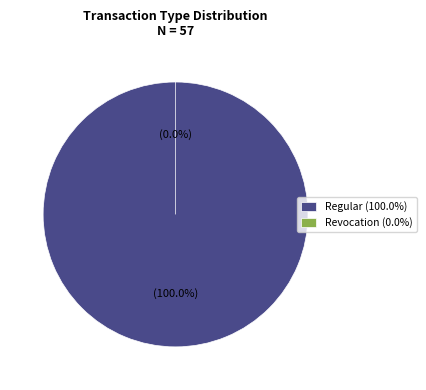

Combined, what portion of the pie is Revocation and Regular?

100.0%